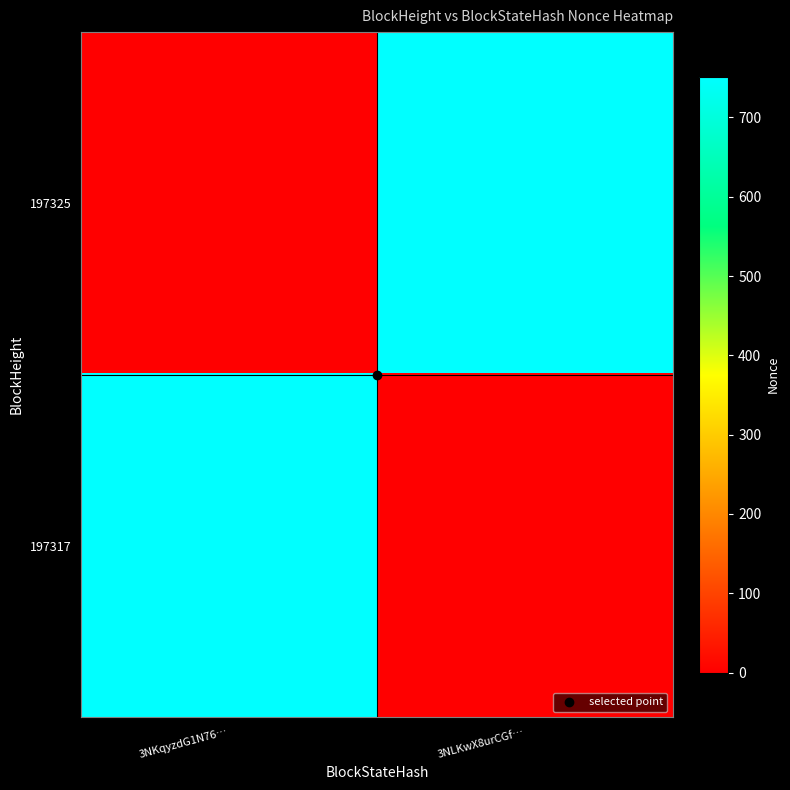

Reading left to right, what are all the values shown in this chart?

197325: 3NKqyzdG1N76…=0	3NLKwX8urCGf…=751
197317: 3NKqyzdG1N76…=751	3NLKwX8urCGf…=0